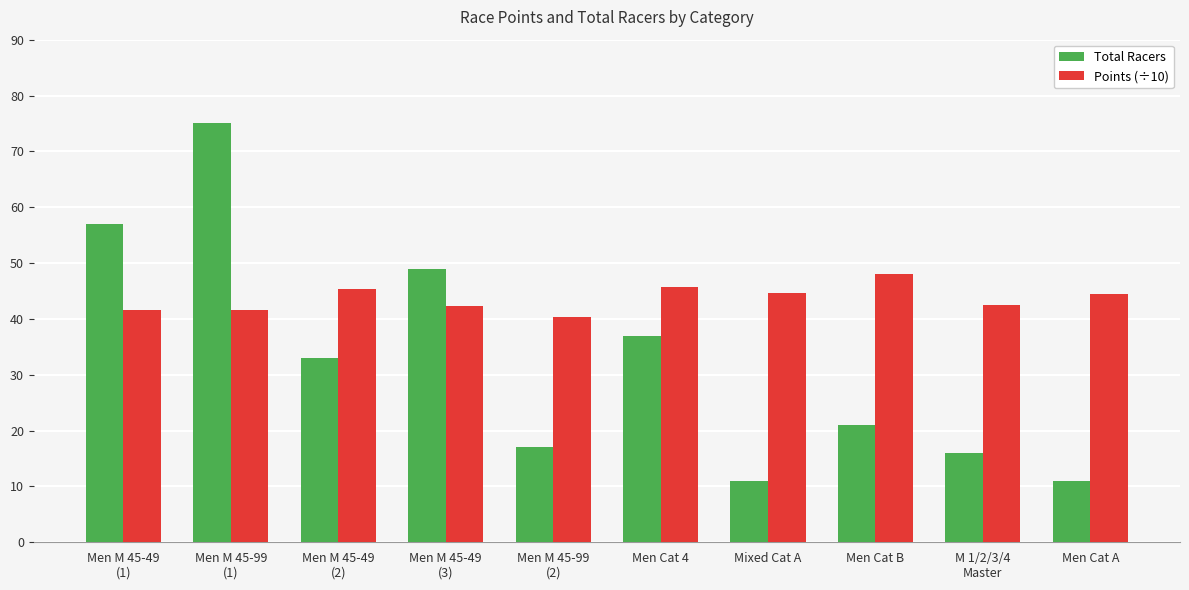

At how many categories does at least one series exceed 23?

10